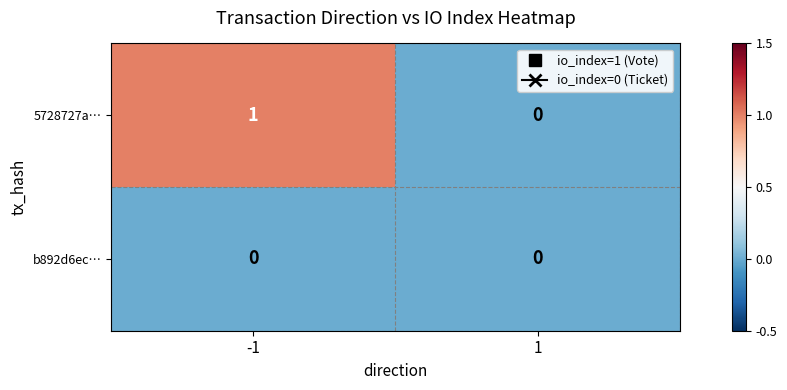

The 5728727a… series shows 0 at 1. True or false?

True